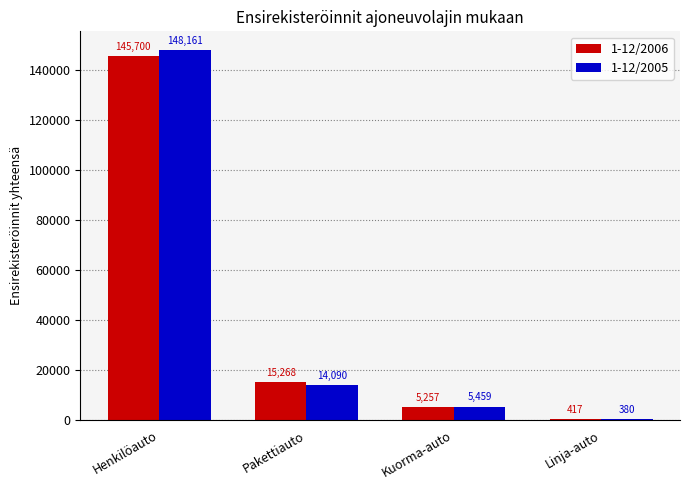

What is the maximum value shown in the chart?

148161